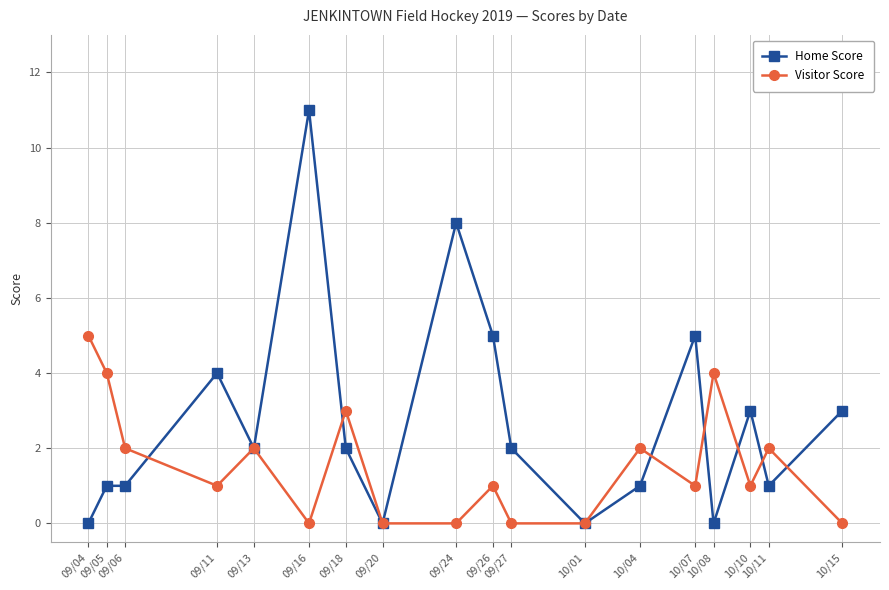

True or false: Visitor Score has more than 0 interior local peaks.

True